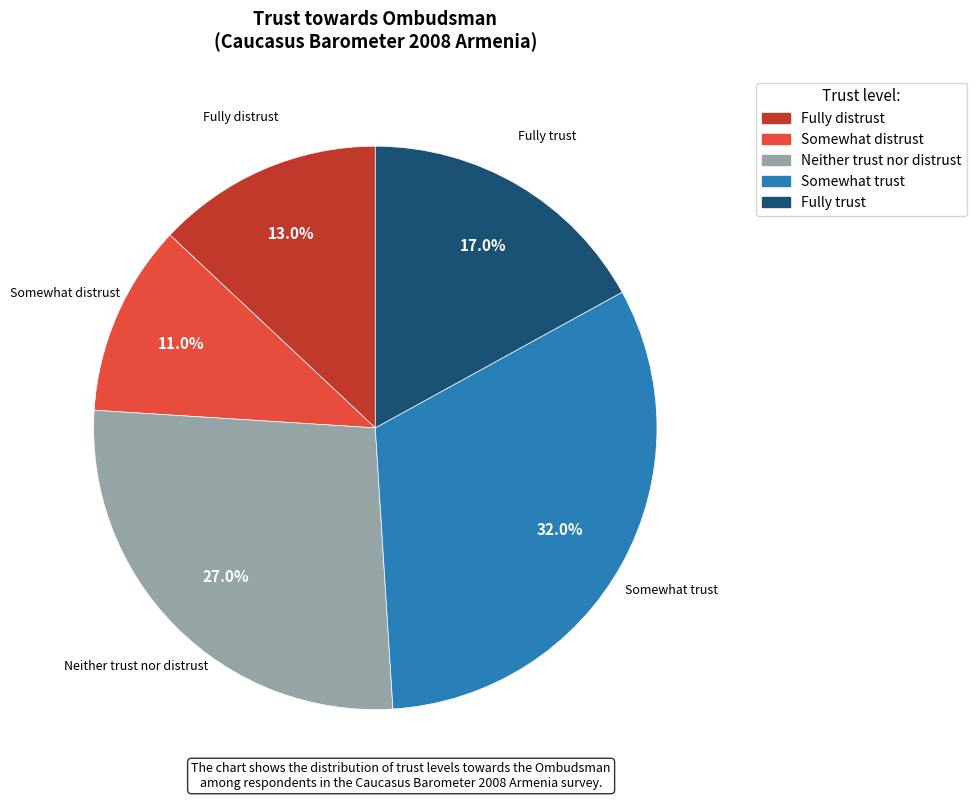

Is Fully trust the majority of the pie?

No